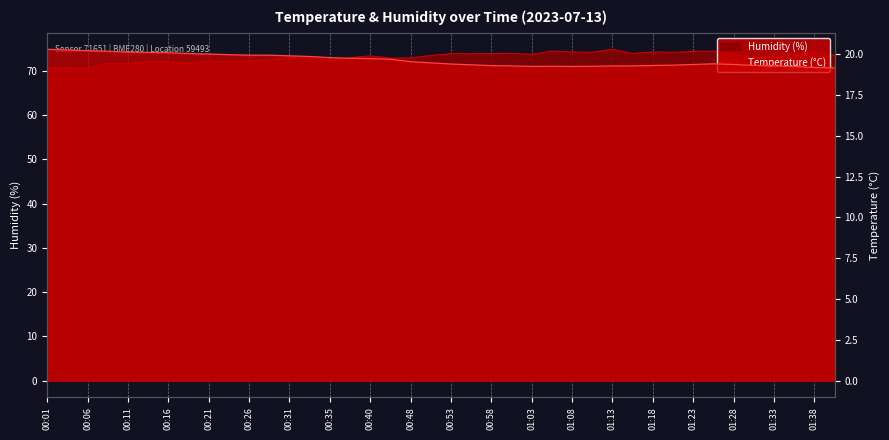

Which has a higher value, 01:13 or 00:11?

00:11